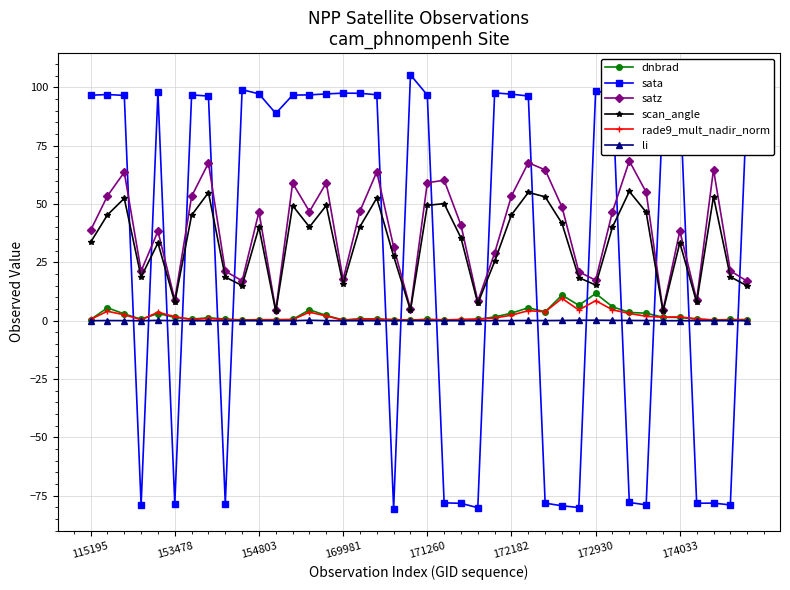

Which series has the largest range (max minus min)?

sata